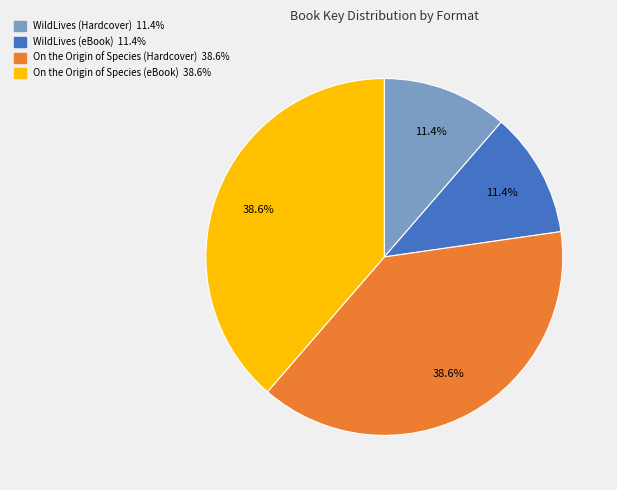

How much of the chart is everything except WildLives (eBook)?

88.6%